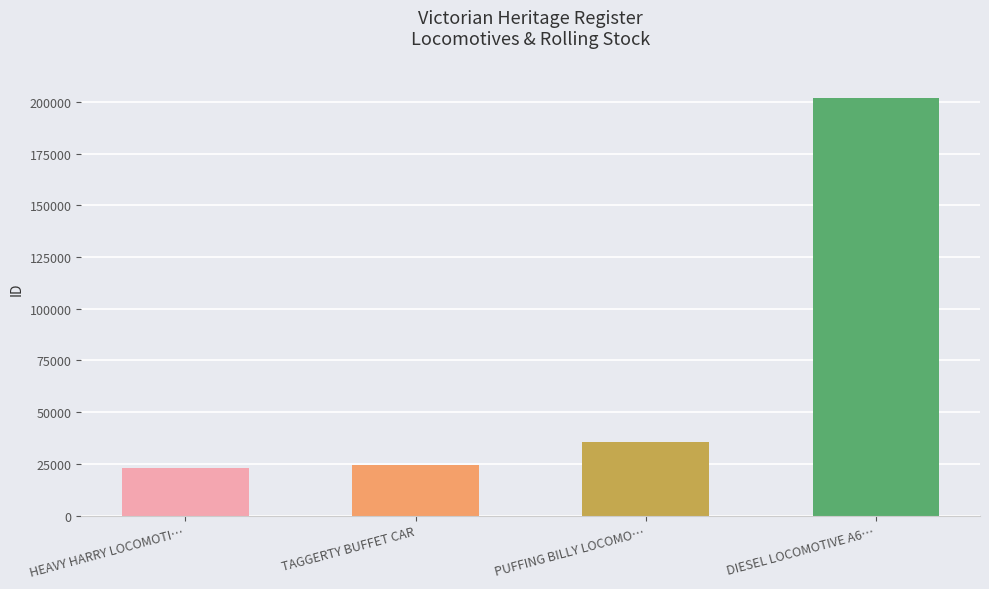

What is the average value?

71195